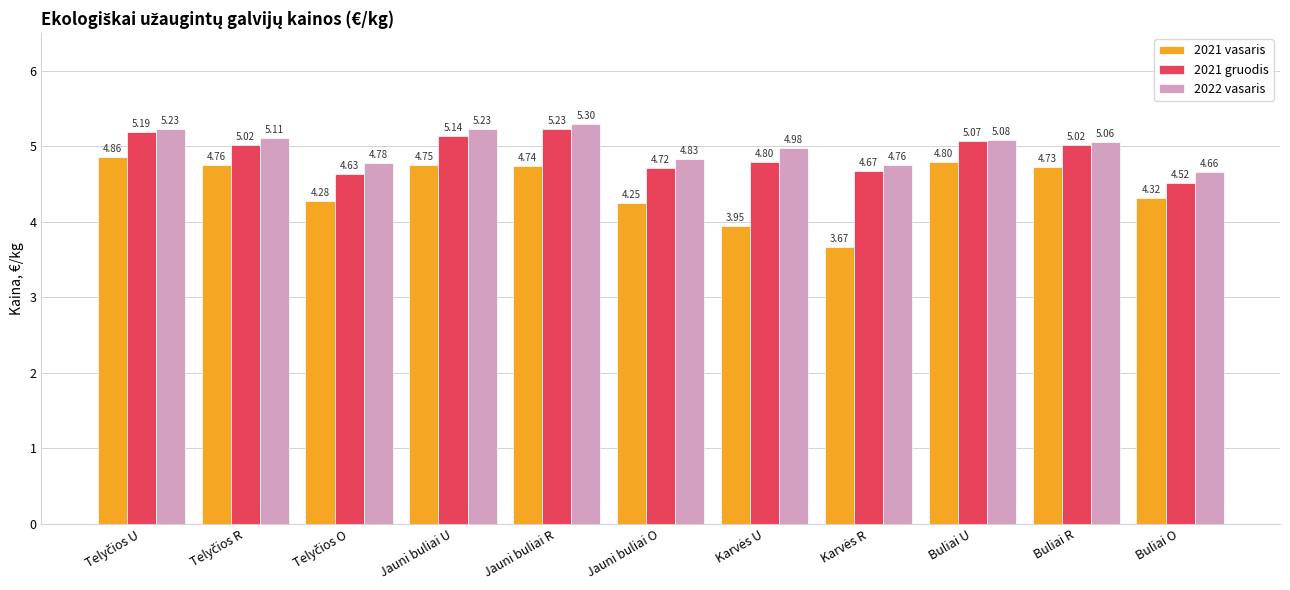

At which label does 2022 vasaris reach its minimum?

Buliai O